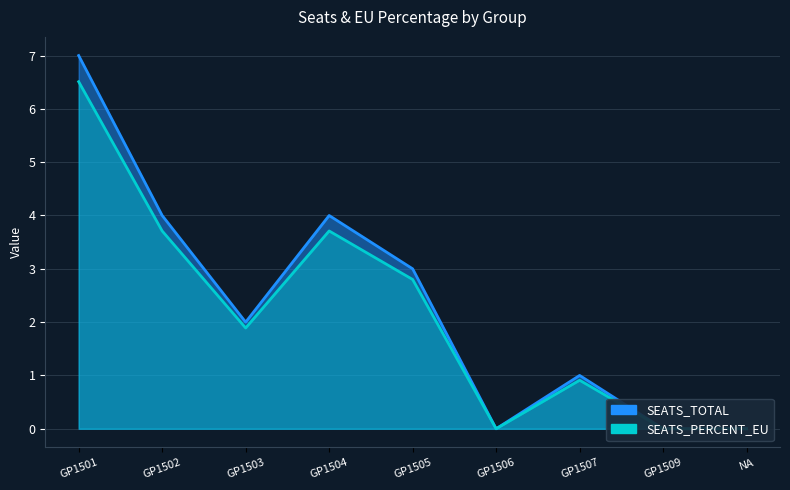

True or false: SEATS_PERCENT_EU and SEATS_TOTAL intersect in this chart.

False